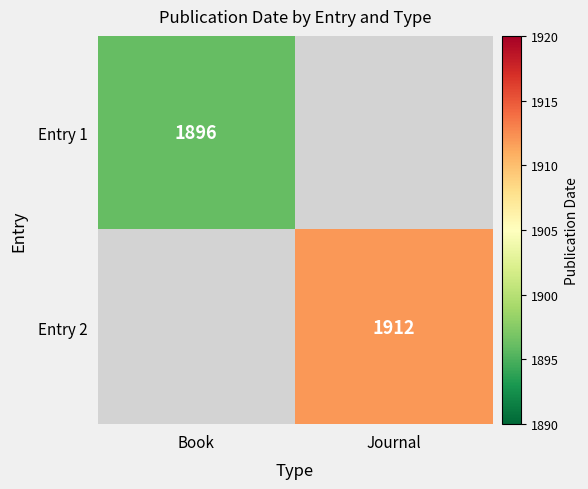

Is it true that Entry 1 equals 3368 at Book?

False